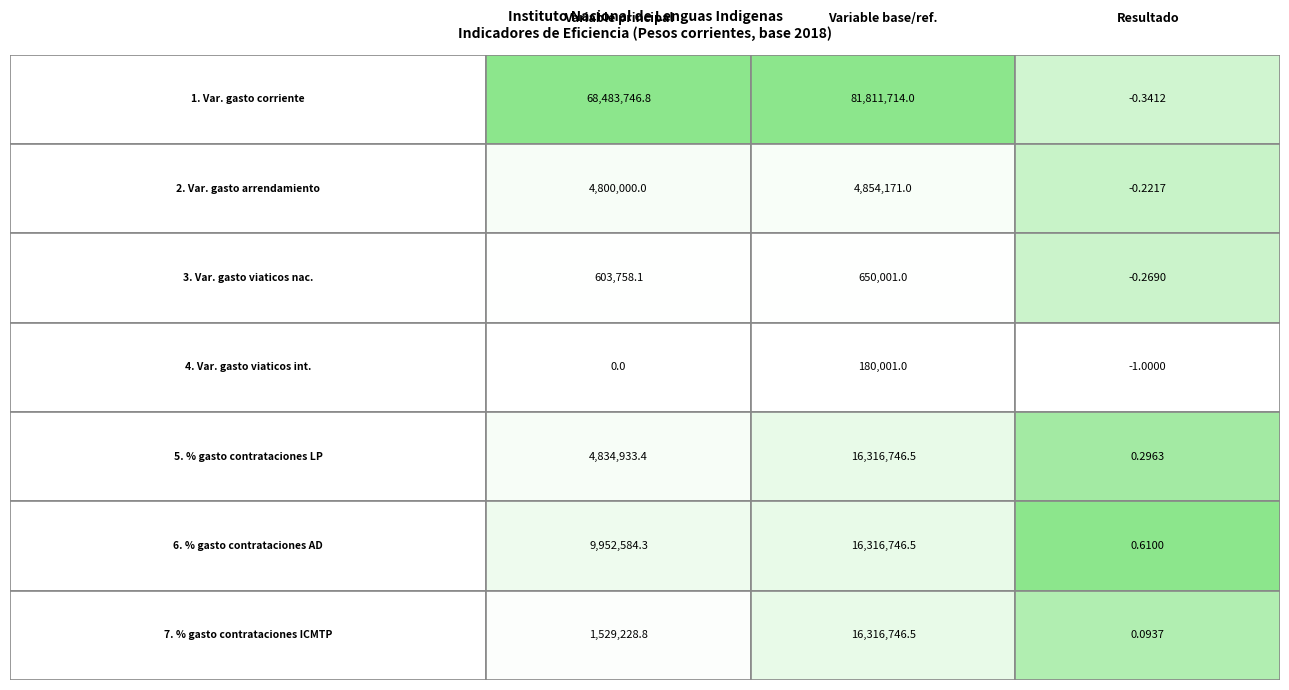

True or false: 3. Var. gasto viaticos nac. has a value of 793247.6 at 0.

False